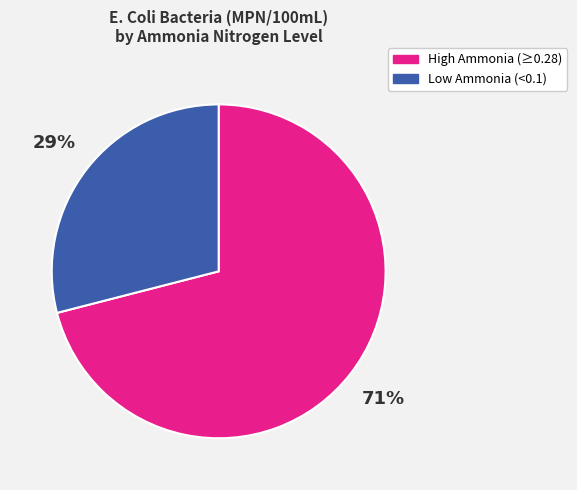

Is there any slice that represents more than half of the pie?

Yes